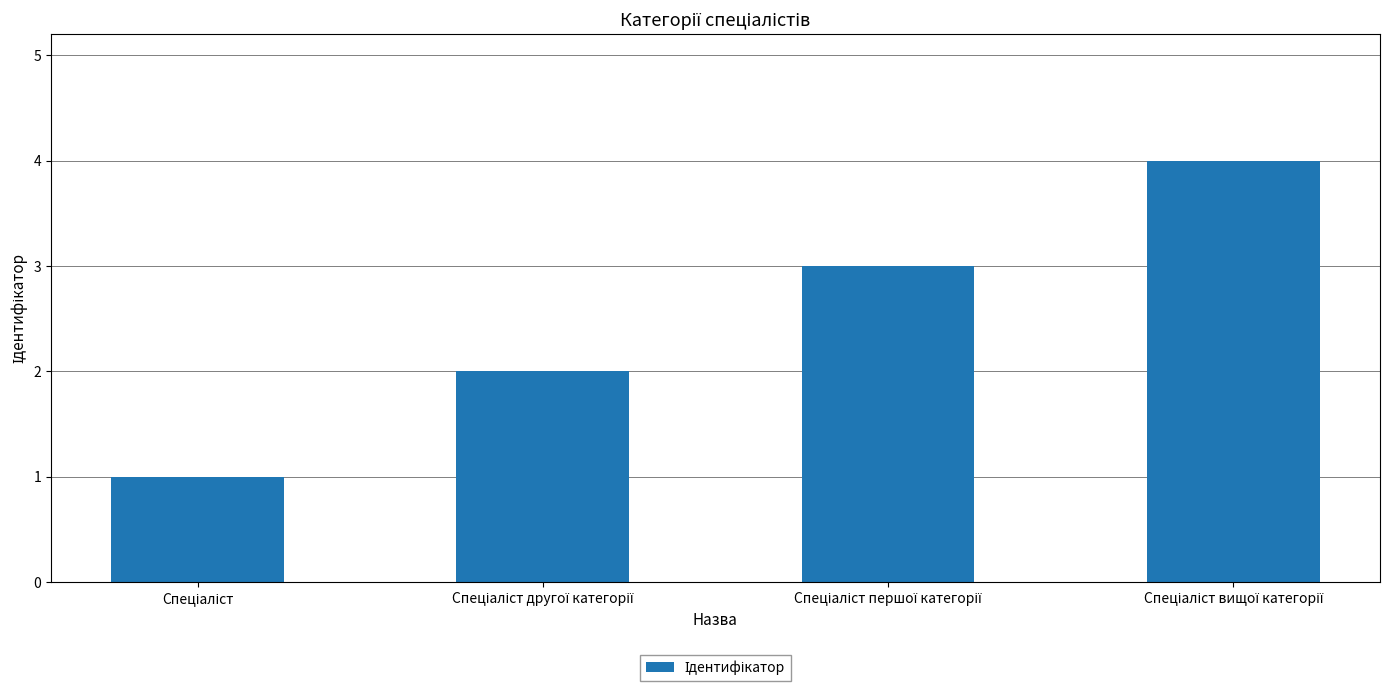

What is the value of the 4th bar from the left?

4